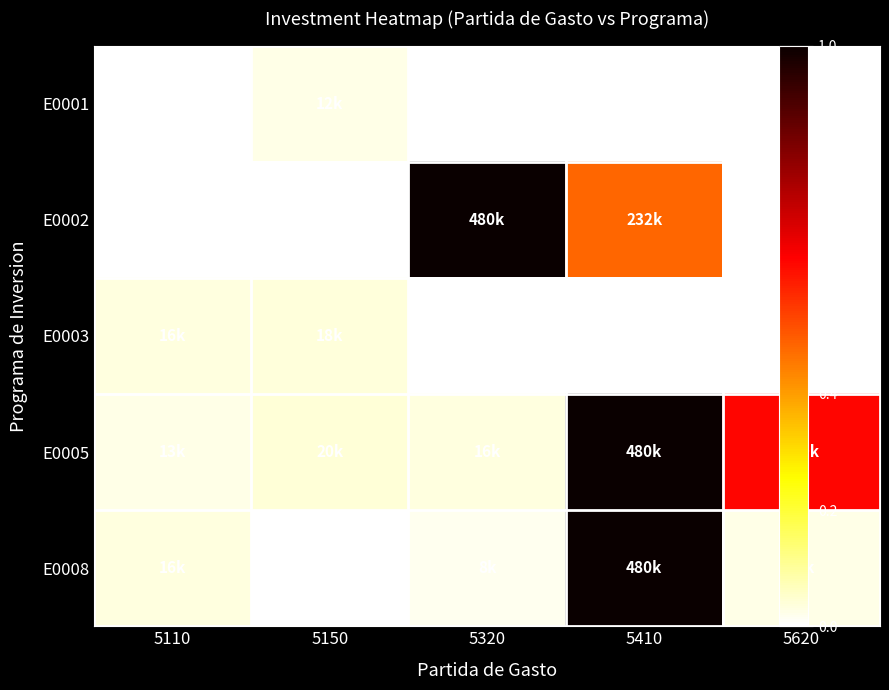

The value of E0002 at 5620 is 0.0. True or false?

True